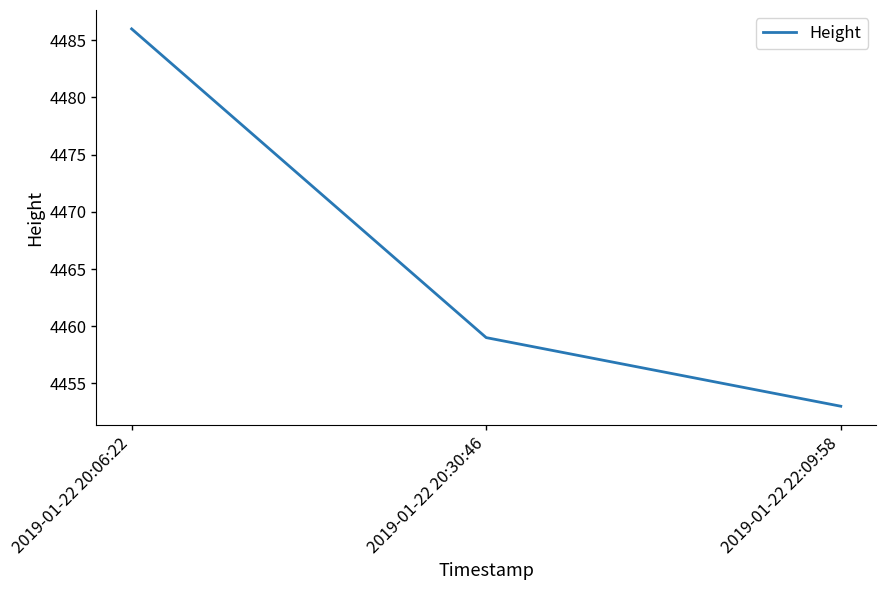

Reading left to right, transcribe all the data shown in this chart.

4486	4459	4453